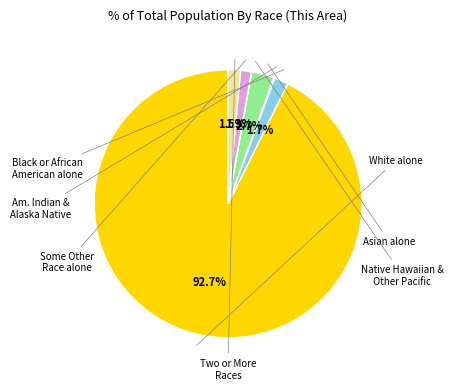

Does any single category account for the majority?

Yes